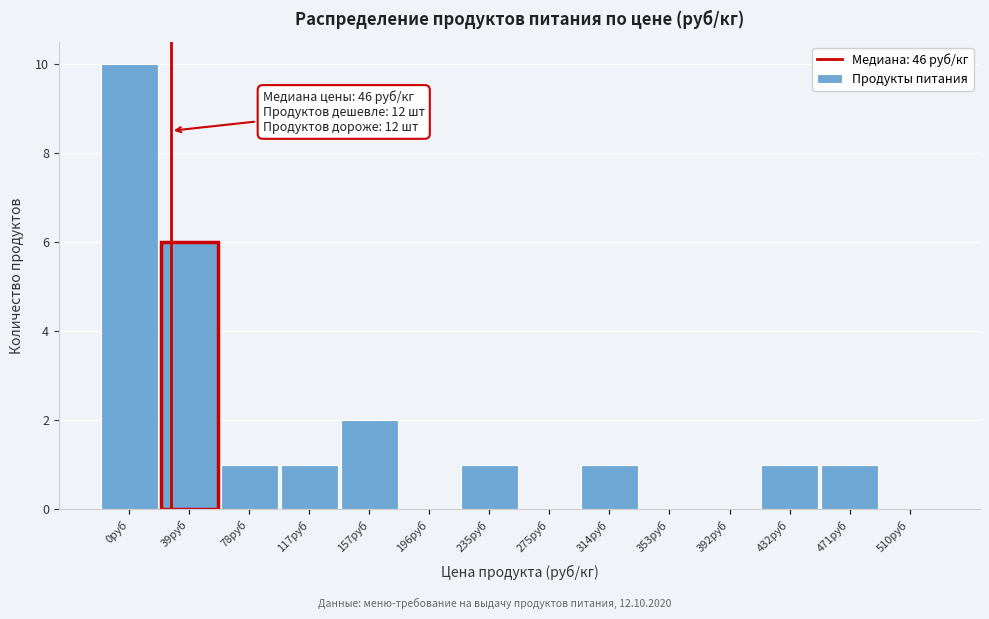

Reading left to right, what are all the values shown in this chart?

0руб=10	39руб=6	78руб=1	117руб=1	157руб=2	196руб=0	235руб=1	275руб=0	314руб=1	353руб=0	392руб=0	432руб=1	471руб=1	510руб=0